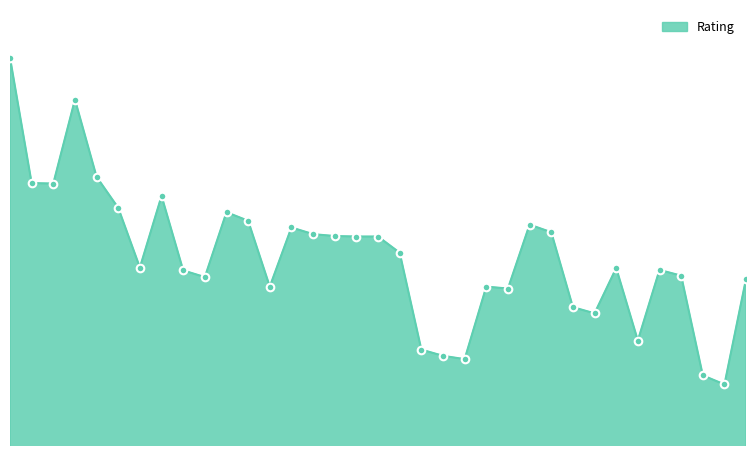

Does the chart have visible grid lines?

No